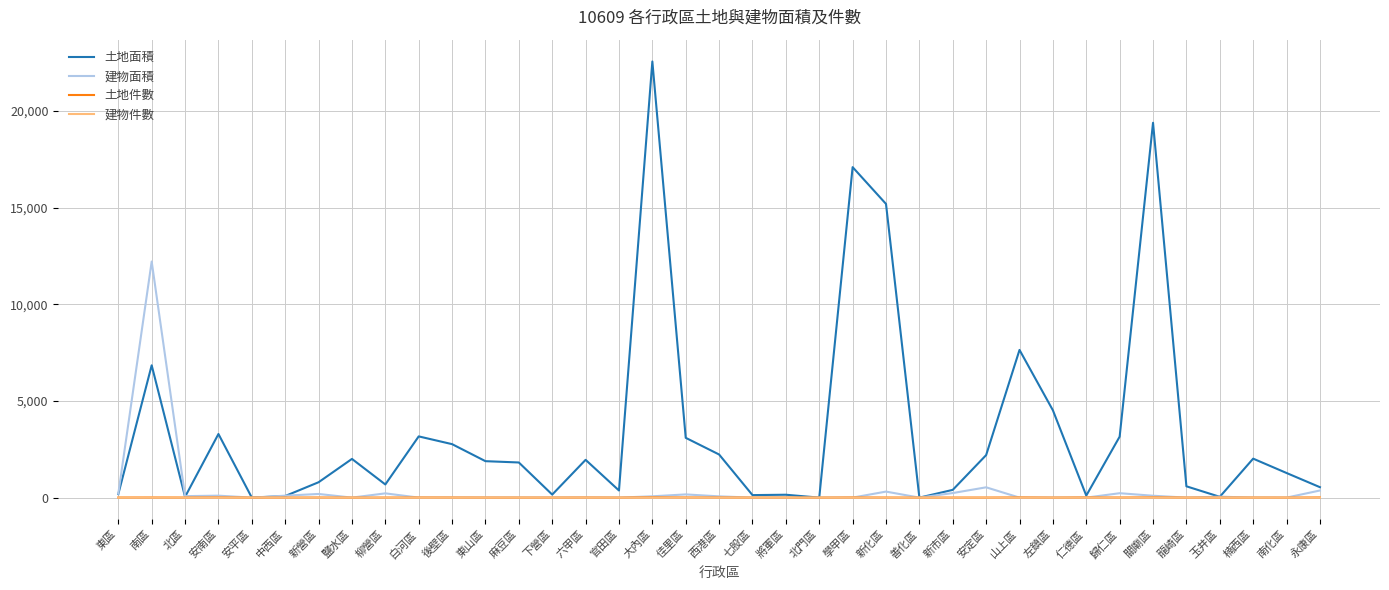

What is the approximate value of 土地面積 at 仁德區?

105.1